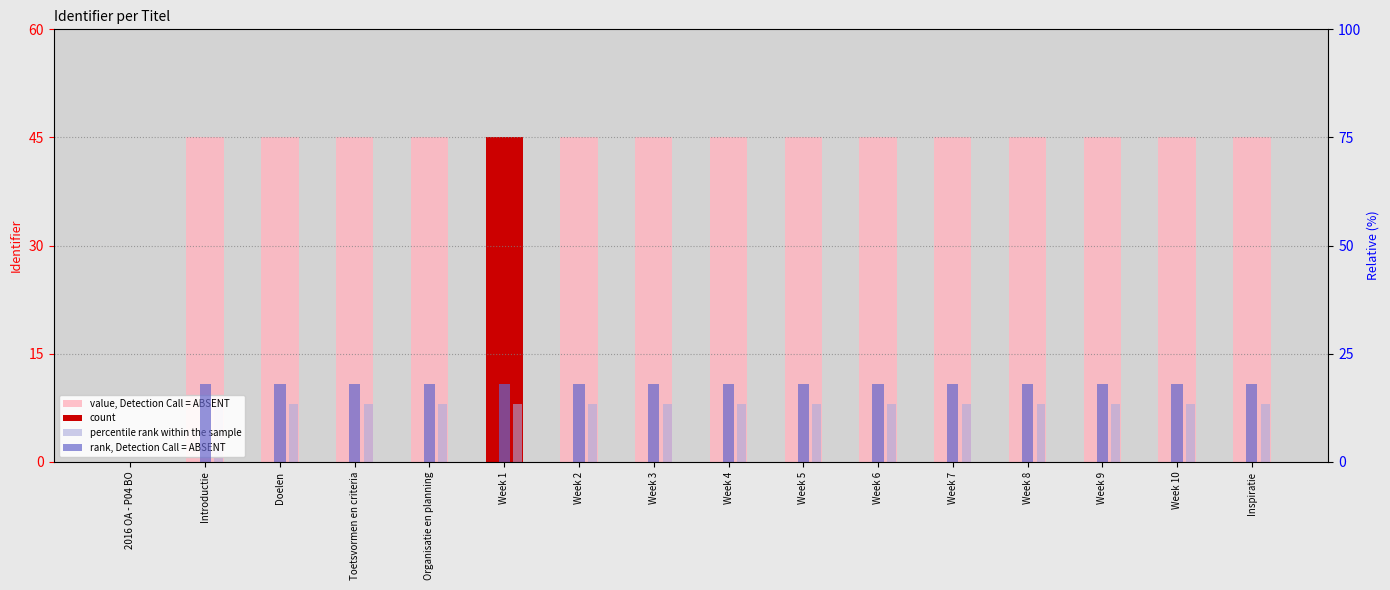

Reading left to right, what are all the values shown in this chart?

value, Detection Call = ABSENT: 0.0	45.0	45.0	45.0	45.0	45.0	45.0	45.0	45.0	45.0	45.0	45.0	45.0	45.0	45.0	45.0
count: 0.0	0.0	0.0	0.0	0.0	45.0	0.0	0.0	0.0	0.0	0.0	0.0	0.0	0.0	0.0	0.0
percentile rank within the sample: 0.0	8.0	8.0	8.0	8.0	8.0	8.0	8.0	8.0	8.0	8.0	8.0	8.0	8.0	8.0	8.0
rank, Detection Call = ABSENT: 0.0	18.0	18.0	18.0	18.0	18.0	18.0	18.0	18.0	18.0	18.0	18.0	18.0	18.0	18.0	18.0